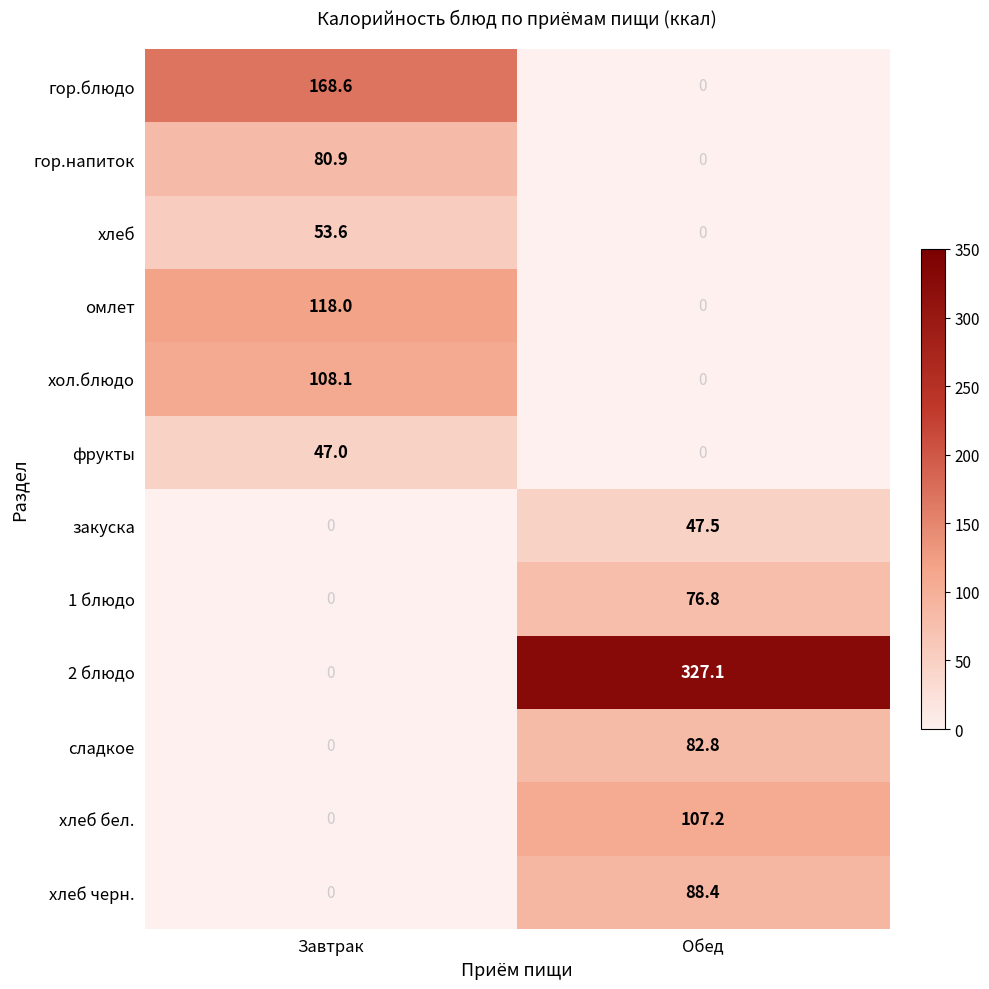

How many data points does each series have?

2